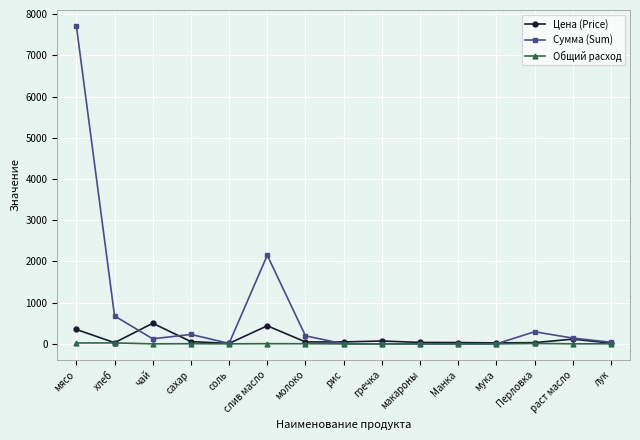

What is the difference between the maximum and minimum values in the Общий расход series?

23.8